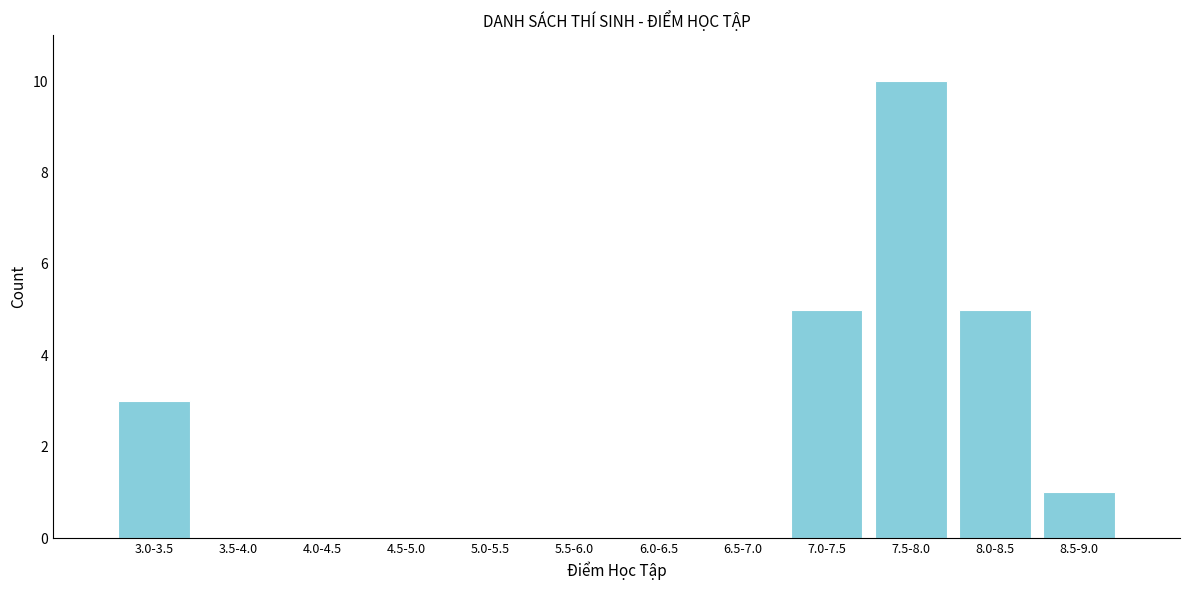

Reading left to right, transcribe all the data shown in this chart.

3.0-3.5=3	3.5-4.0=0	4.0-4.5=0	4.5-5.0=0	5.0-5.5=0	5.5-6.0=0	6.0-6.5=0	6.5-7.0=0	7.0-7.5=5	7.5-8.0=10	8.0-8.5=5	8.5-9.0=1